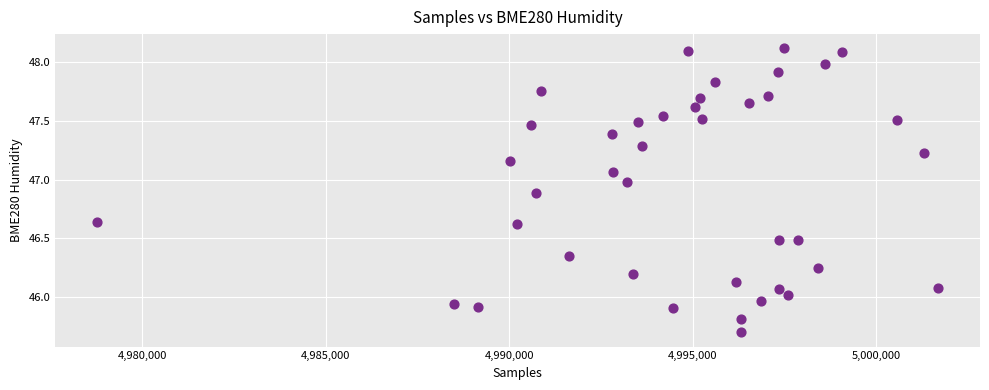

What is the range of X values (max minus min)?

22911.0